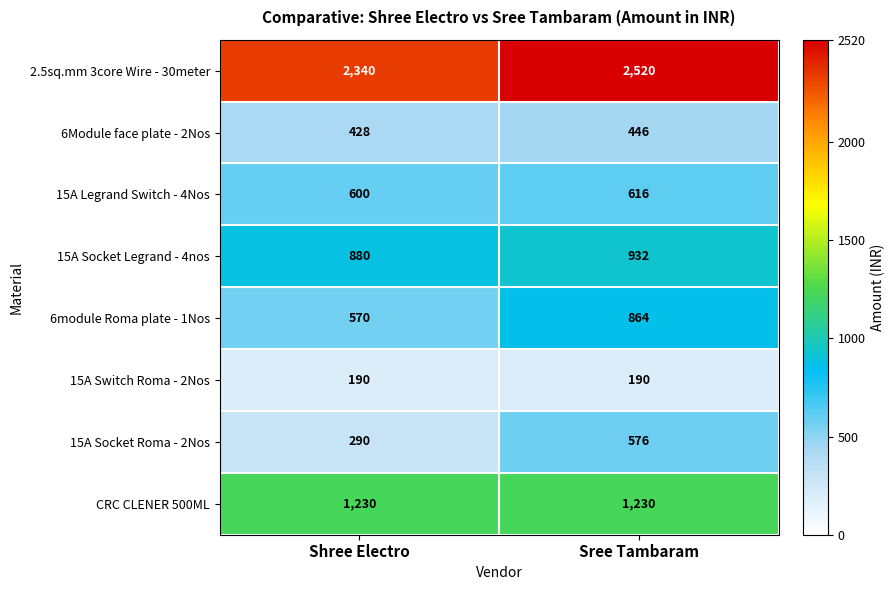

Which series has the largest range (max minus min)?

6module Roma plate - 1Nos